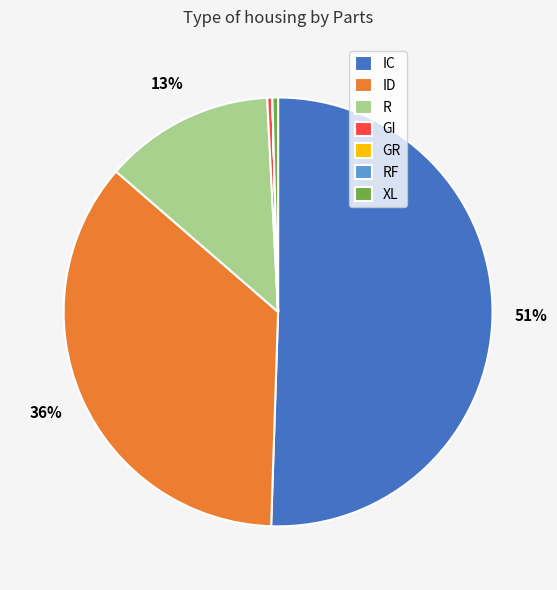

Between IC and XL, which is larger?

IC